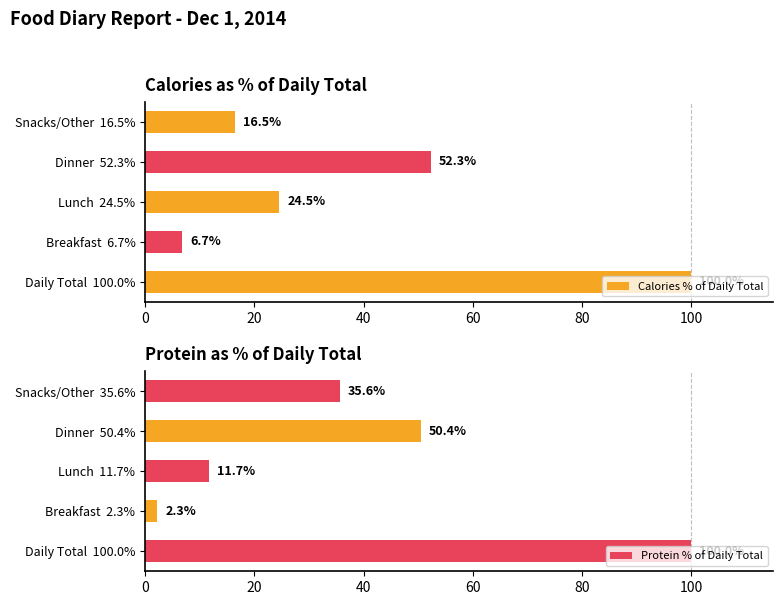

Is it true that Calories % of Daily Total equals 100.0 at Daily Total  100.0%?

True